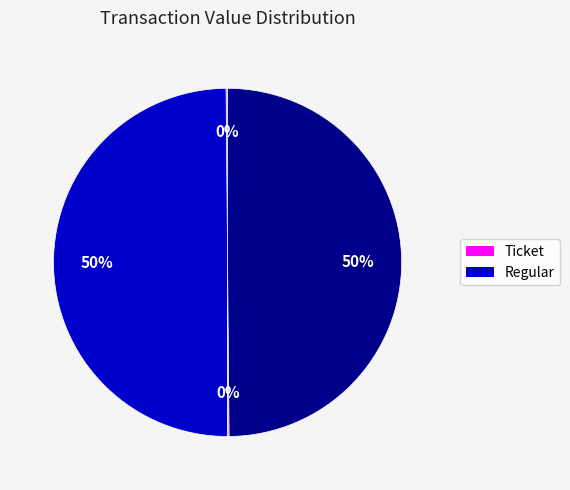

To the nearest percent, what is the difference between the largest and smallest slice percentages?

50%